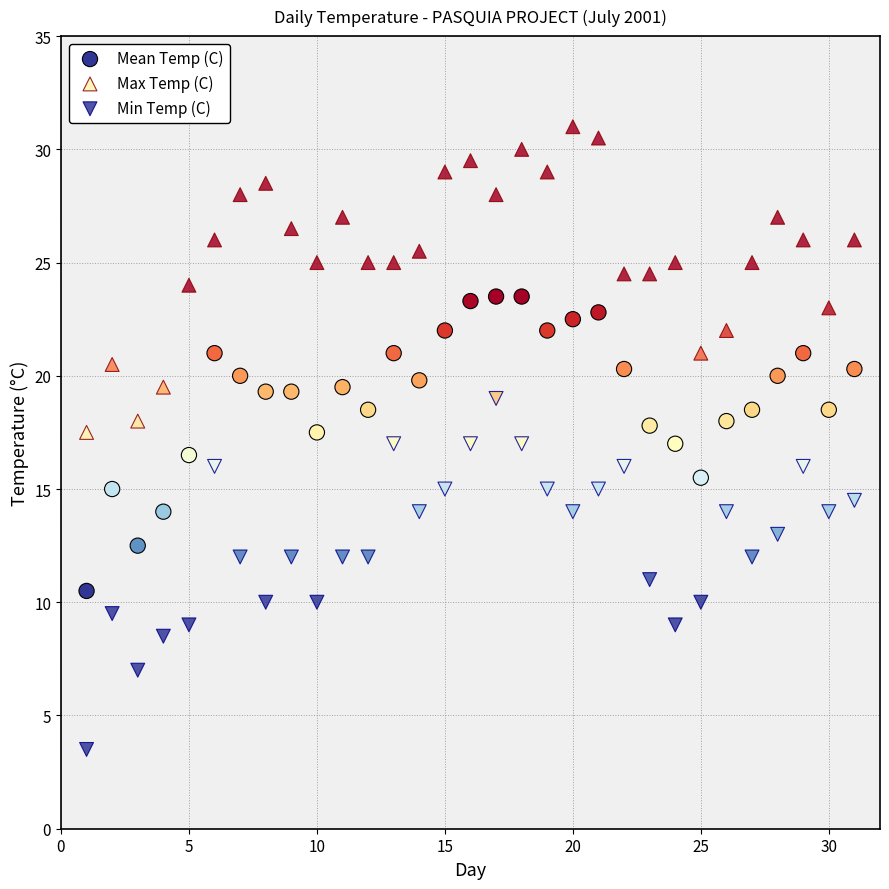

How many data points are displayed?

93